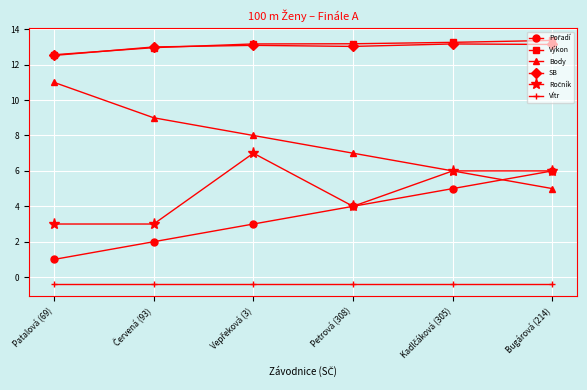

True or false: Body and SB cross at least once.

False